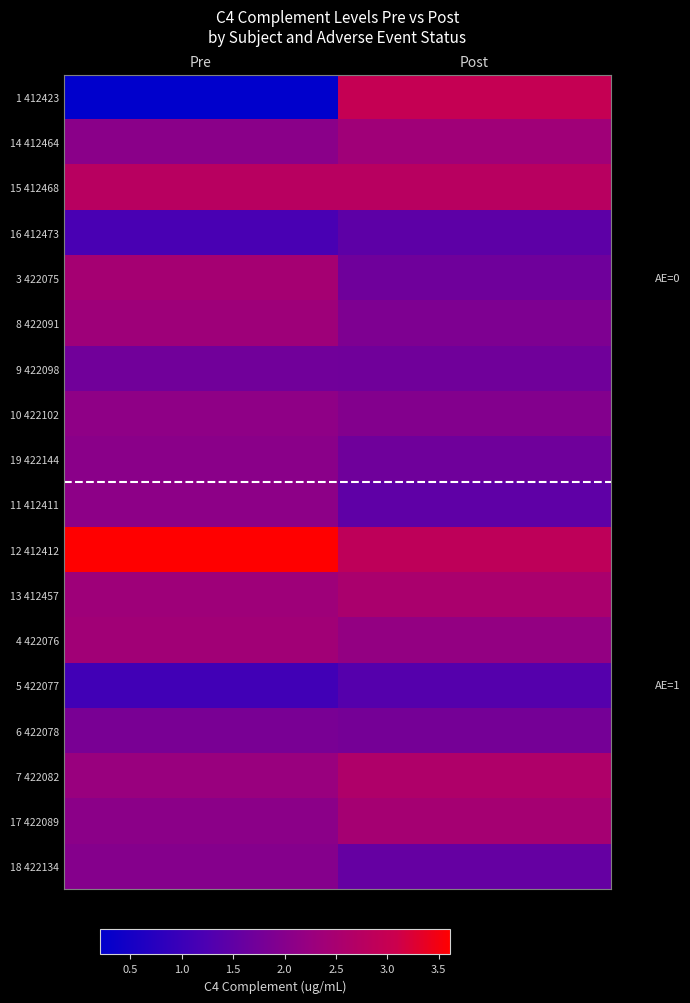

Reading left to right, transcribe all the data shown in this chart.

1 412423: Pre=0.2	Post=3.0
14 412464: Pre=2.1	Post=2.4
15 412468: Pre=2.8	Post=2.8
16 412473: Pre=1.2	Post=1.5
3 422075: Pre=2.5	Post=1.7
8 422091: Pre=2.3	Post=1.9
9 422098: Pre=1.7	Post=1.7
10 422102: Pre=2.1	Post=2.0
19 422144: Pre=2.0	Post=1.7
11 412411: Pre=2.1	Post=1.5
12 412412: Pre=3.6	Post=2.9
13 412457: Pre=2.3	Post=2.5
4 422076: Pre=2.4	Post=2.2
5 422077: Pre=1.1	Post=1.3
6 422078: Pre=1.8	Post=1.8
7 422082: Pre=2.3	Post=2.6
17 422089: Pre=2.1	Post=2.5
18 422134: Pre=2.0	Post=1.6